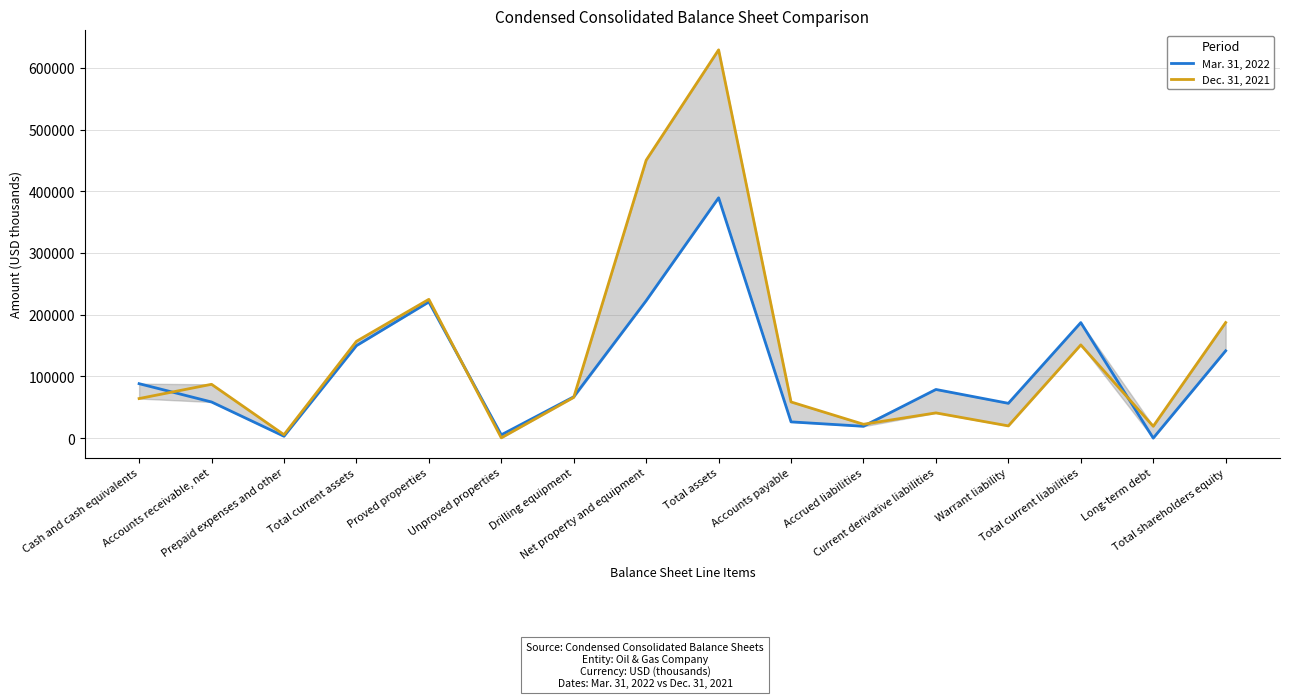

Reading left to right, list all the values displayed in this chart.

Mar. 31, 2022: Cash and cash equivalents=88259	Accounts receivable, net=58583	Prepaid expenses and other=3024	Total current assets=149866	Proved properties=220754	Unproved properties=5317	Drilling equipment=66983	Net property and equipment=222817	Total assets=389585	Accounts payable=26330	Accrued liabilities=19169	Current derivative liabilities=78868	Warrant liability=56434	Total current liabilities=187287	Long-term debt=0	Total shareholders equity=141558
Dec. 31, 2021: Cash and cash equivalents=64140	Accounts receivable, net=87248	Prepaid expenses and other=5542	Total current assets=156930	Proved properties=225014	Unproved properties=422	Drilling equipment=66058	Net property and equipment=450543	Total assets=629477	Accounts payable=58625	Accrued liabilities=22450	Current derivative liabilities=40876	Warrant liability=19822	Total current liabilities=151138	Long-term debt=19200	Total shareholders equity=187397